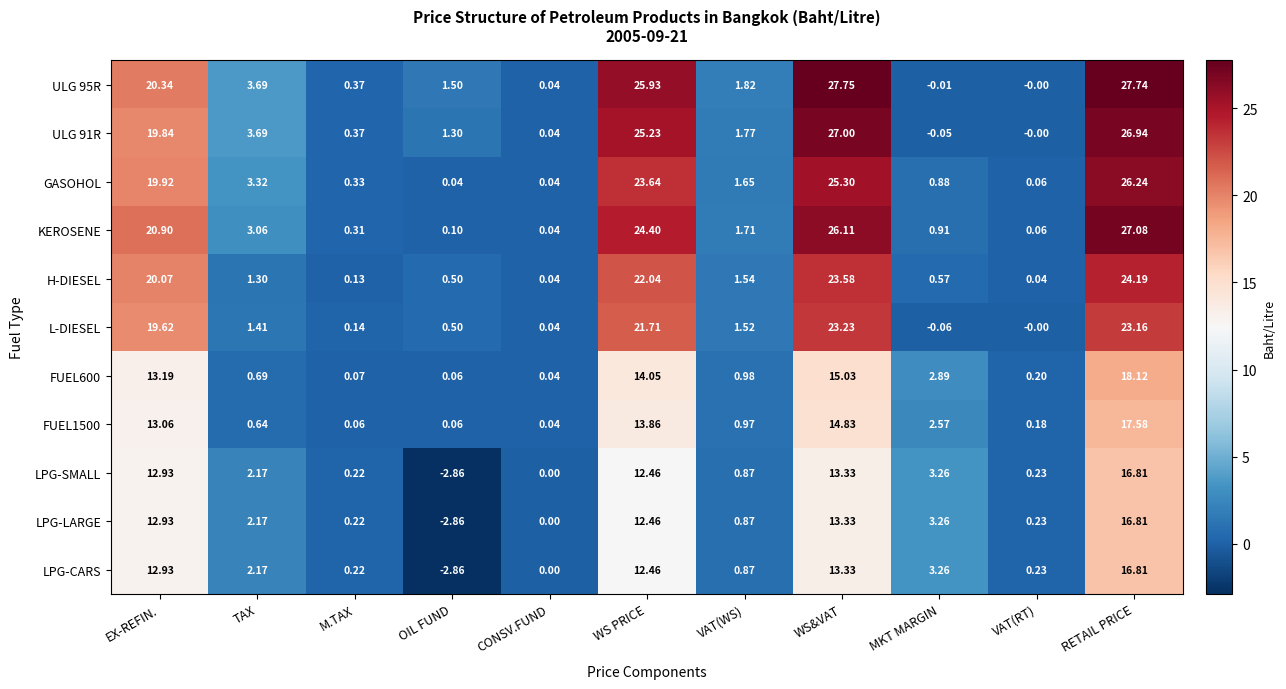

List the labels in order of ULG 91R value, smallest first.

MKT MARGIN, VAT(RT), CONSV.FUND, M.TAX, OIL FUND, VAT(WS), TAX, EX-REFIN., WS PRICE, RETAIL PRICE, WS&VAT